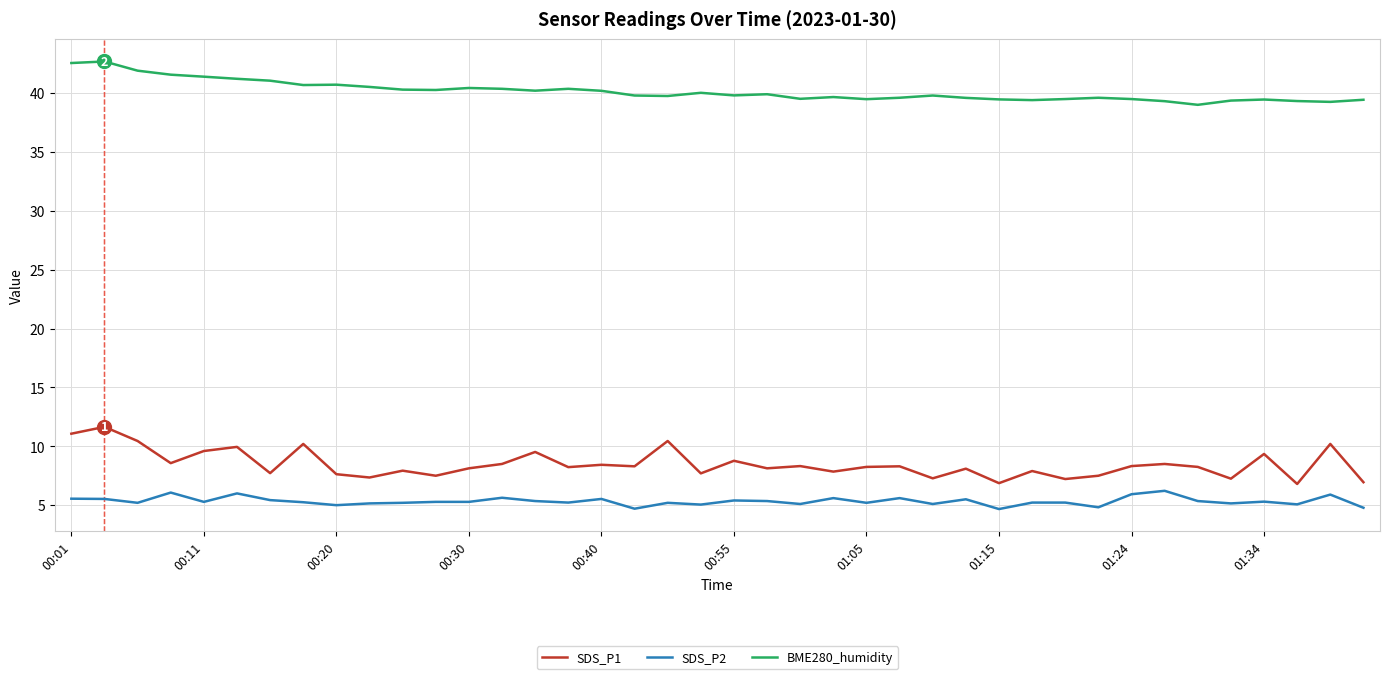

Which series has the largest range (max minus min)?

SDS_P1